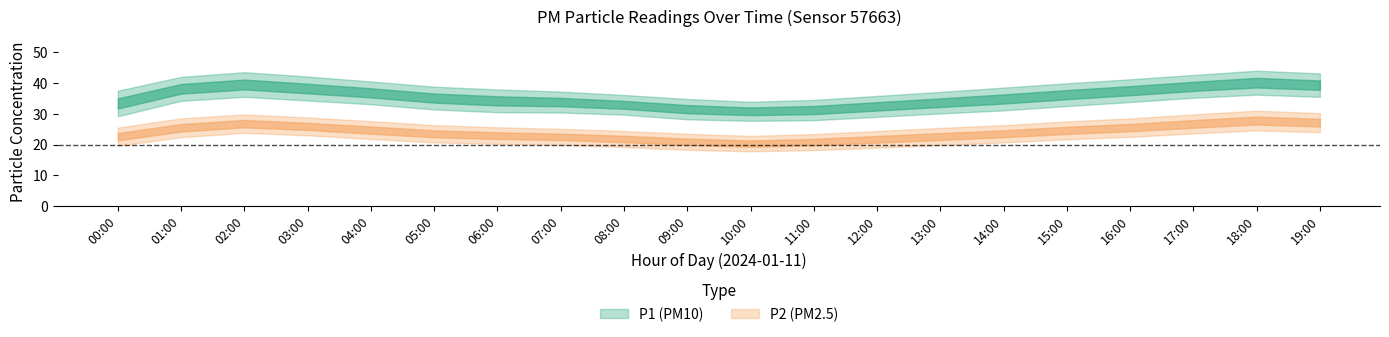

What is the value of the P2 point at the 15th from the left?

23.5